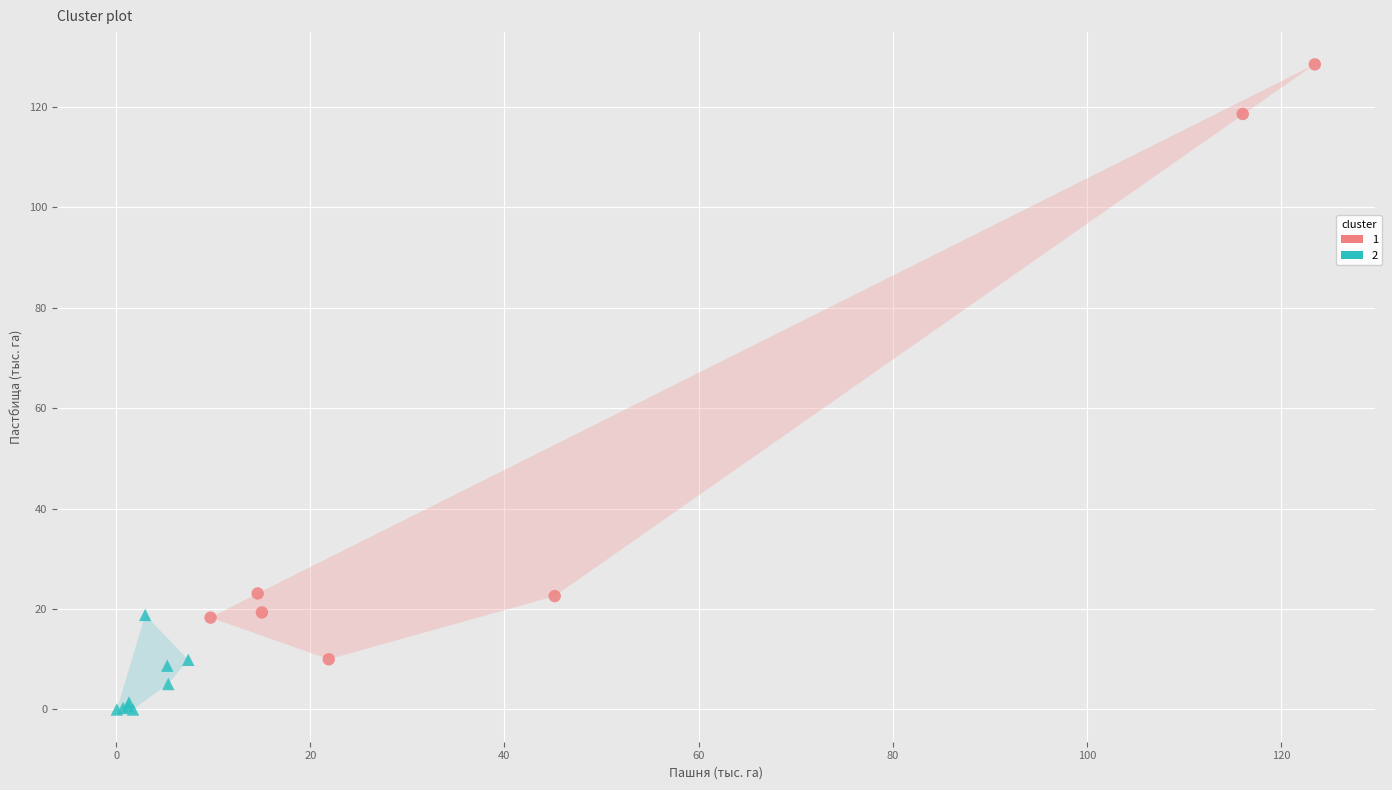

What are all the series names shown in the legend?

1, 2